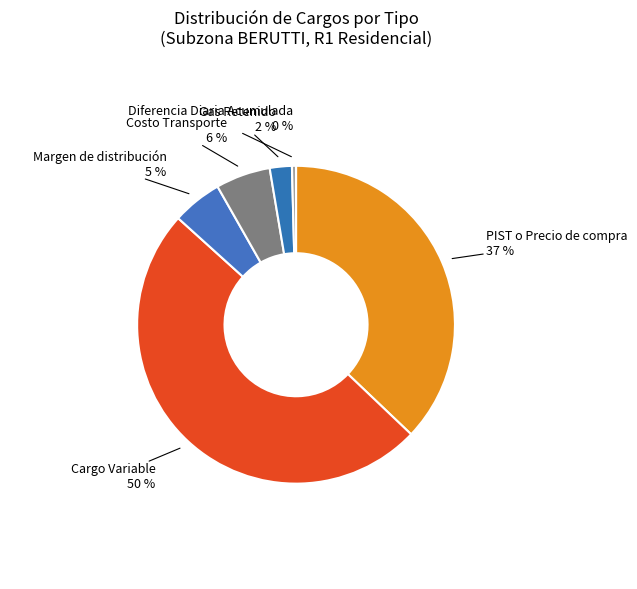

To the nearest percent, what is the average slice percentage?

17%